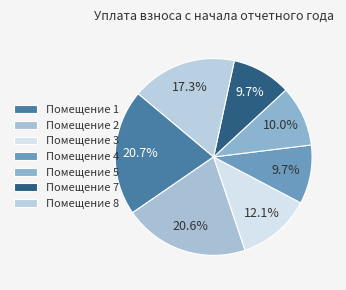

What is the largest slice in the pie chart?

1